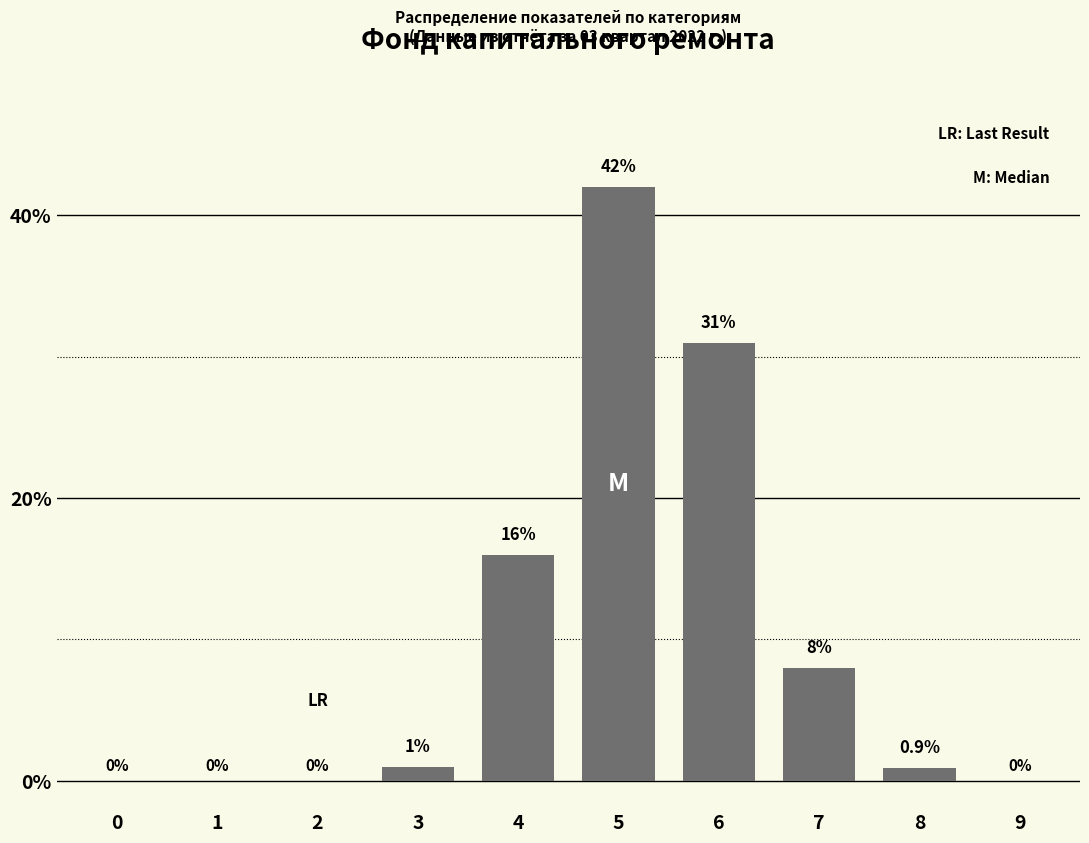

Reading left to right, transcribe all the data shown in this chart.

0=0.0	1=0.0	2=0.0	3=1.0	4=16.0	5=42.0	6=31.0	7=8.0	8=0.9	9=0.0